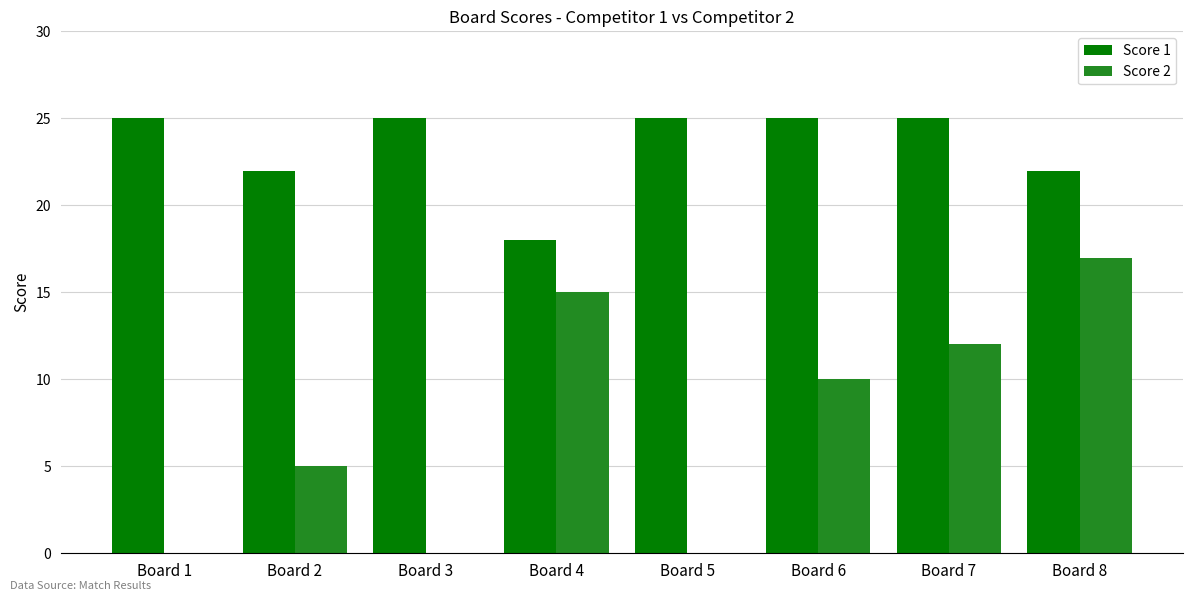

Between Board 5 and Board 6, which series saw the biggest shift?

Score 2